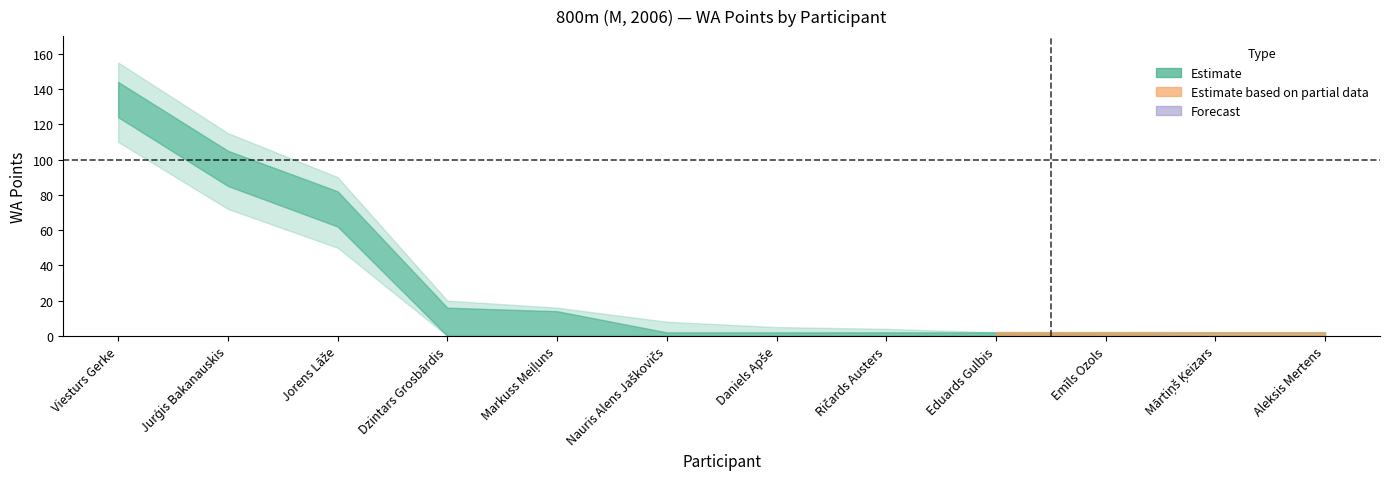

What is the difference between the highest and lowest values at Viesturs Gerke?

45